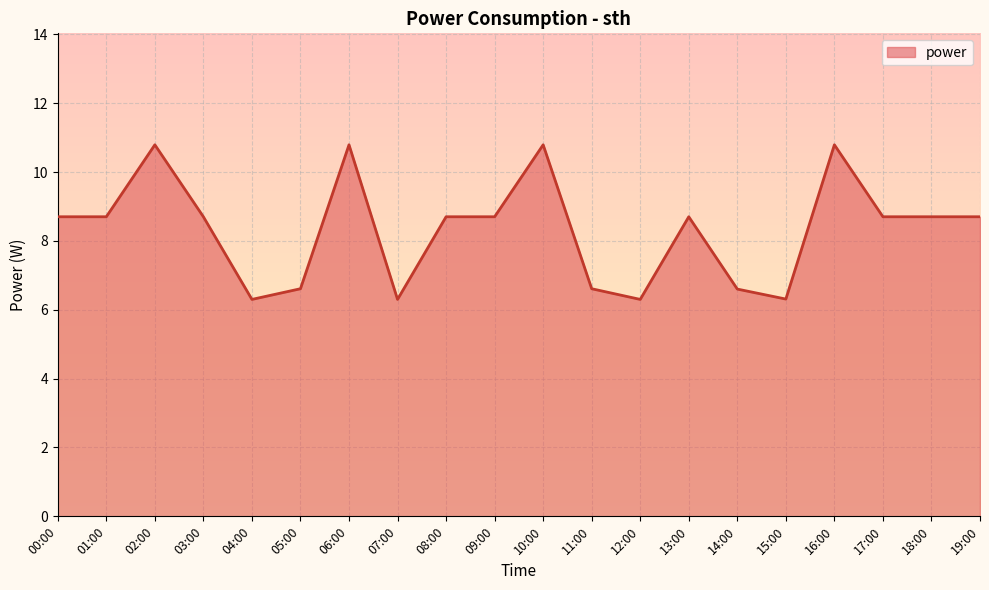

Is it true that the value at 18:00 is 12.3?

False